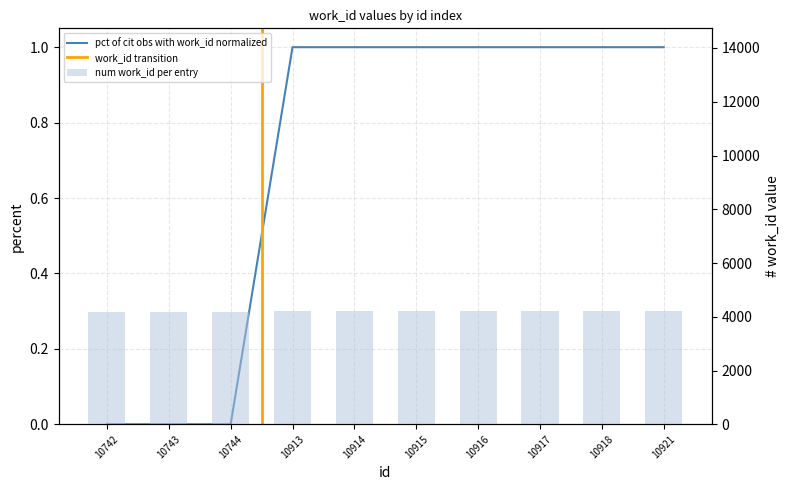

What is the value of the pct of cit obs with work_id normalized bar at the 7th from the left?

1